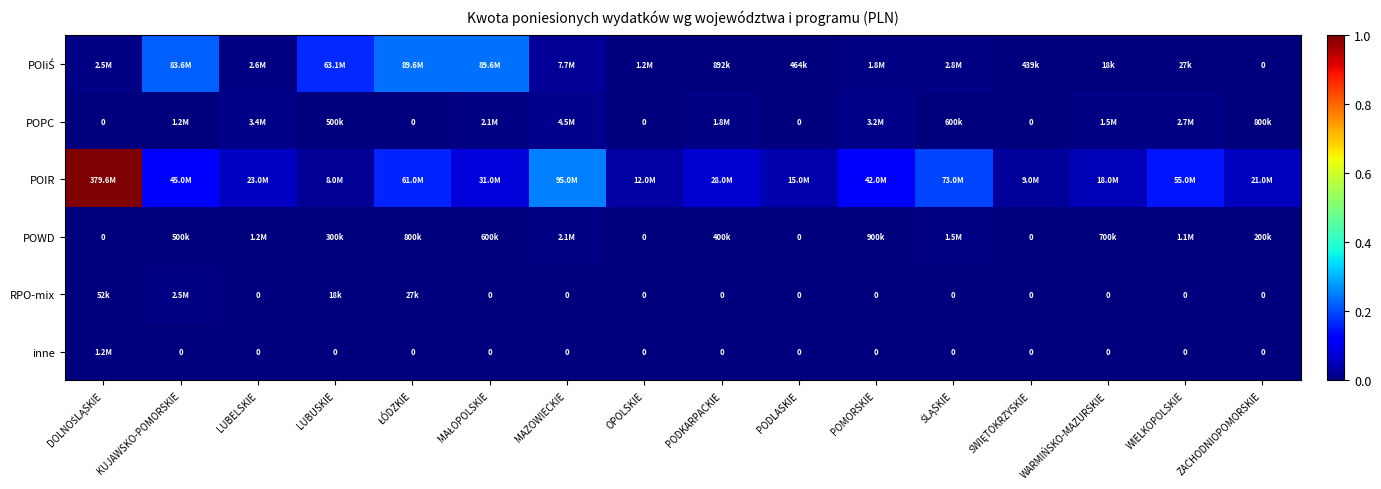

Rank the categories by POIR value from lowest to highest.

LUBUSKIE, ŚWIĘTOKRZYSKIE, OPOLSKIE, PODLASKIE, WARMIŃSKO-MAZURSKIE, ZACHODNIOPOMORSKIE, LUBELSKIE, PODKARPACKIE, MAŁOPOLSKIE, POMORSKIE, KUJAWSKO-POMORSKIE, WIELKOPOLSKIE, ŁÓDZKIE, ŚLĄSKIE, MAZOWIECKIE, DOLNOŚLĄSKIE